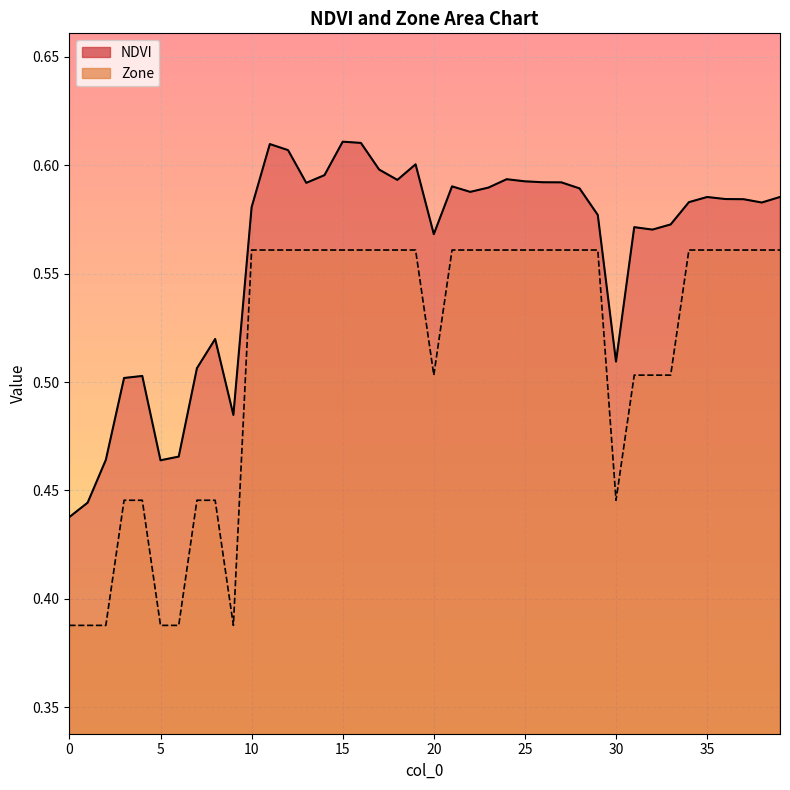

Does the chart display data point markers on the line(s)?

No